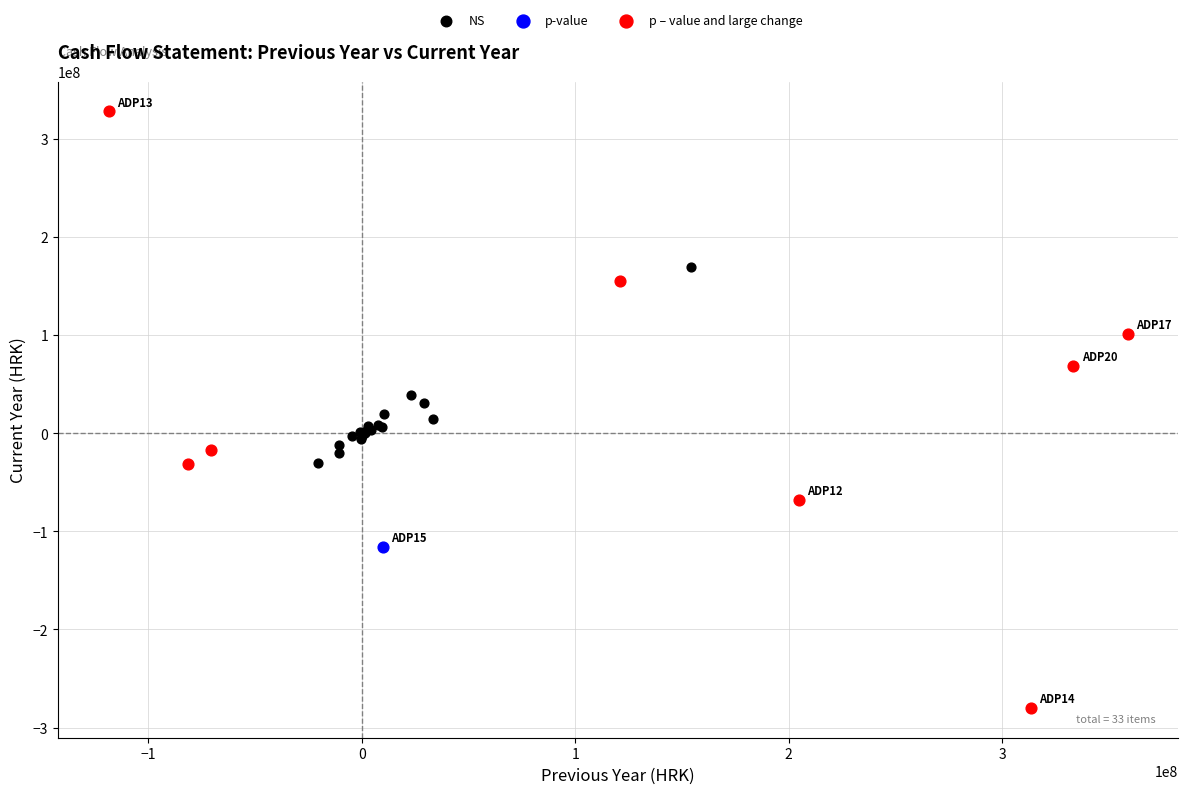

What are all the series names shown in the legend?

NS, p-value, p – value and large change